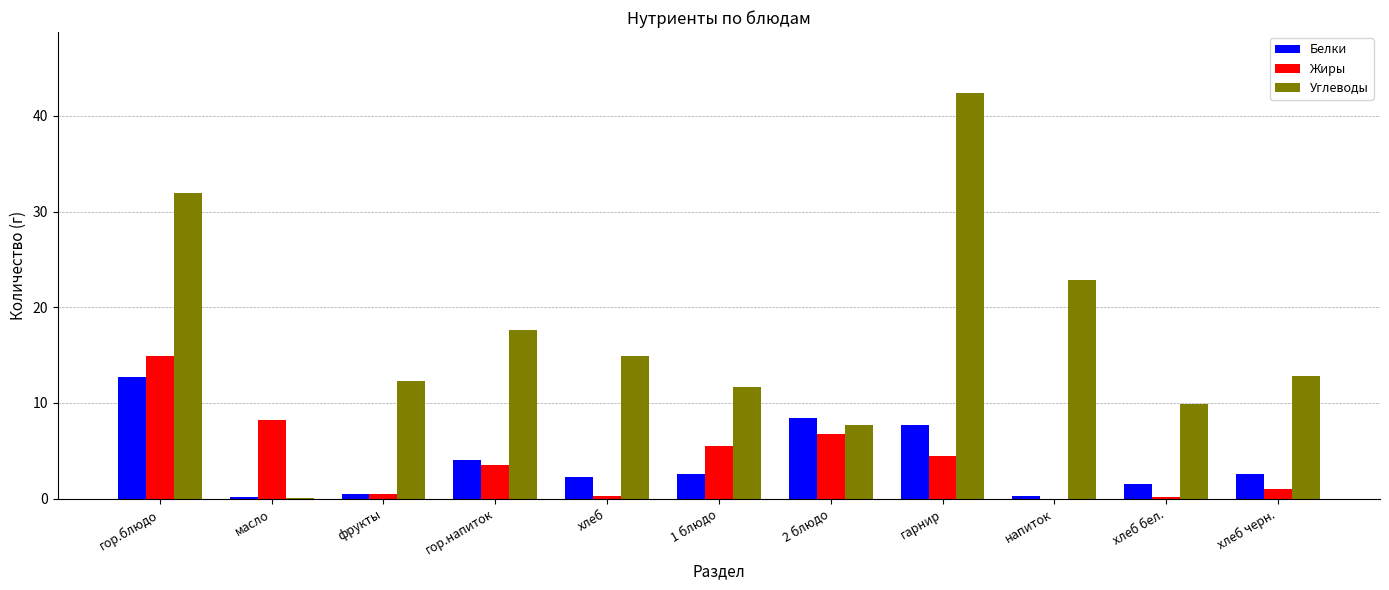

What is the sum of the Белки values at гор.блюдо and 1 блюдо?

15.3